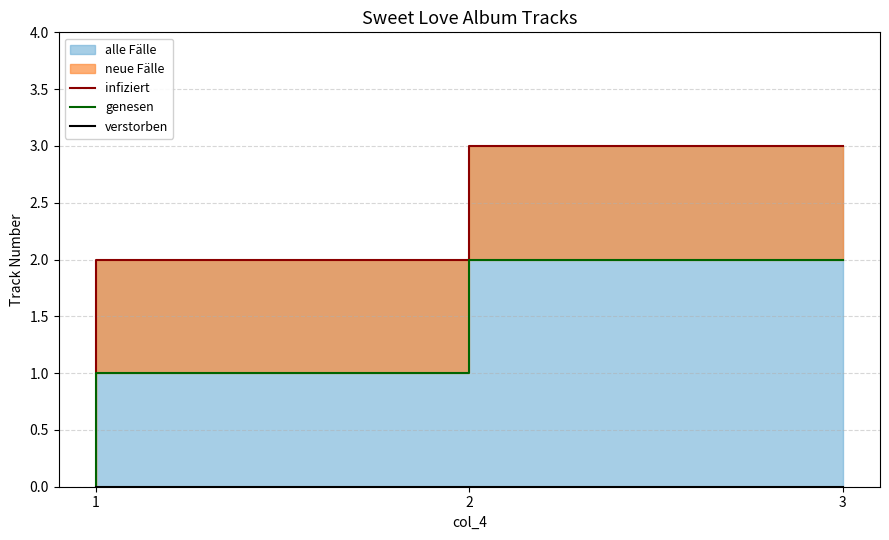

What is the value of the infiziert point at the 3rd from the left?

3